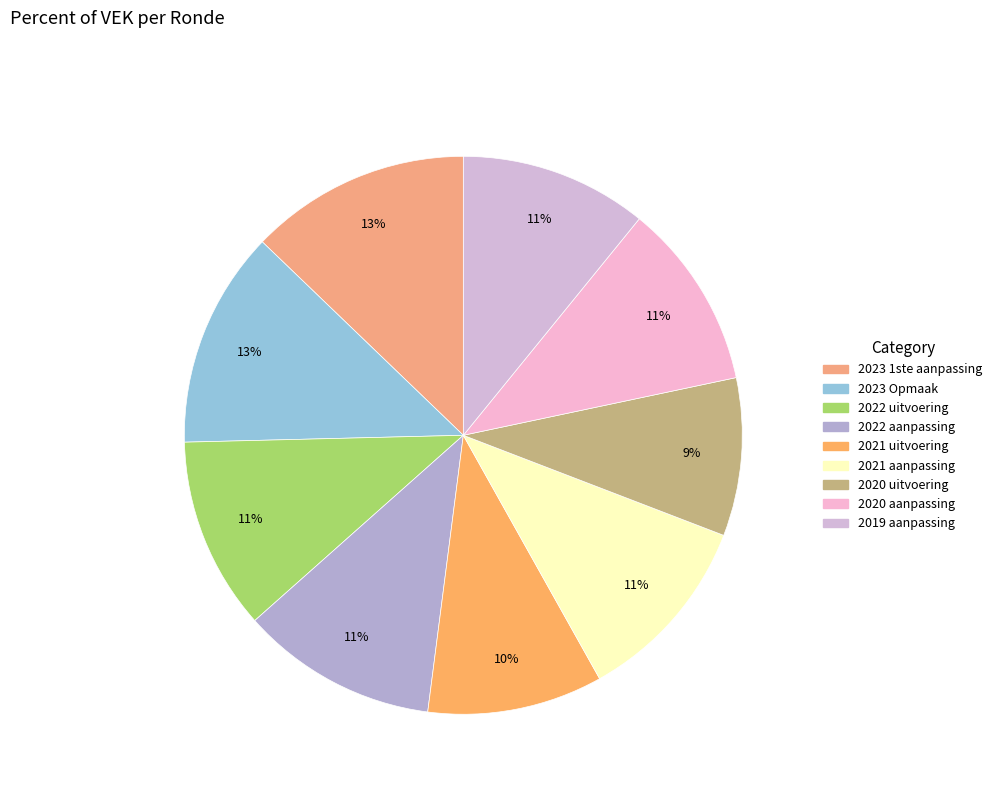

Do 2020 aanpassing and 2023 Opmaak together represent more than half of the pie?

No